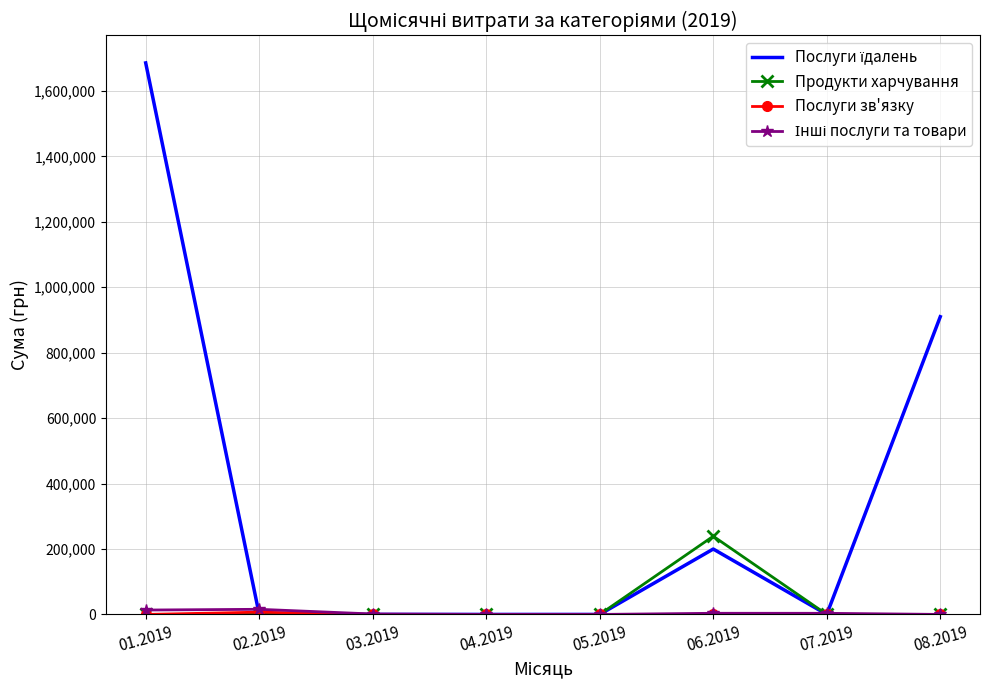

What is the maximum value shown in the chart?

1685843.0